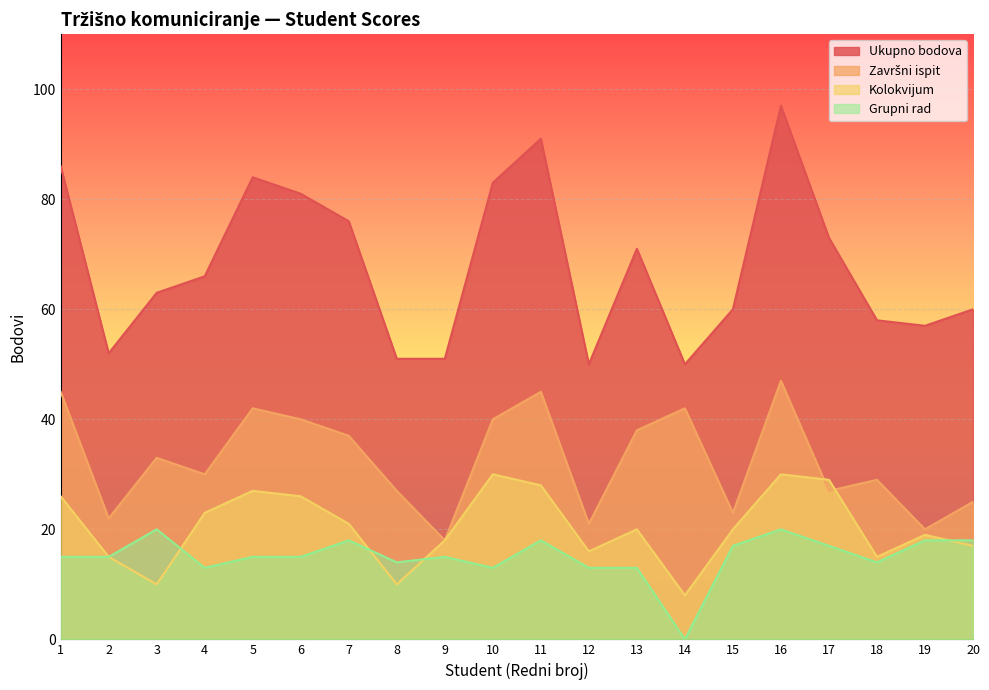

At which category is the sum across all series the highest?

16